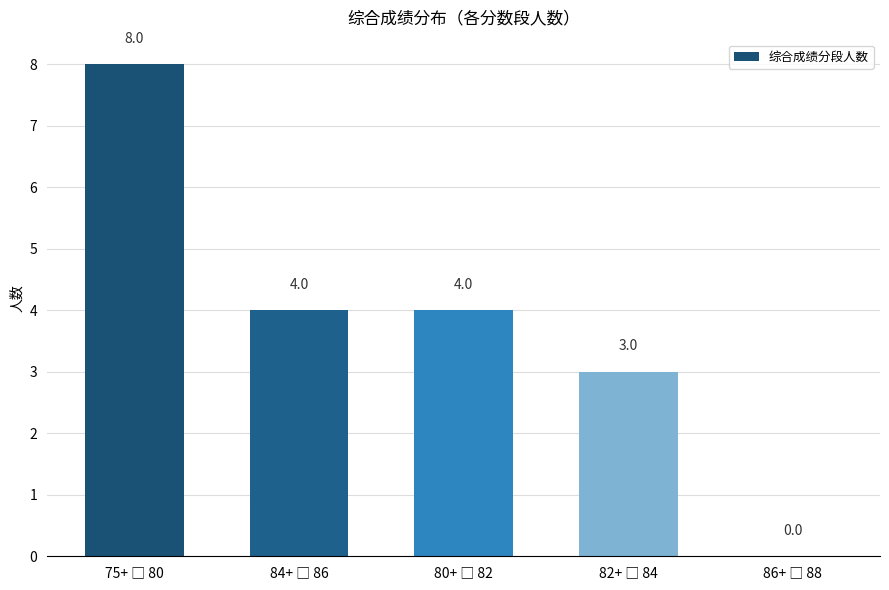

What is the maximum value shown in the chart?

8